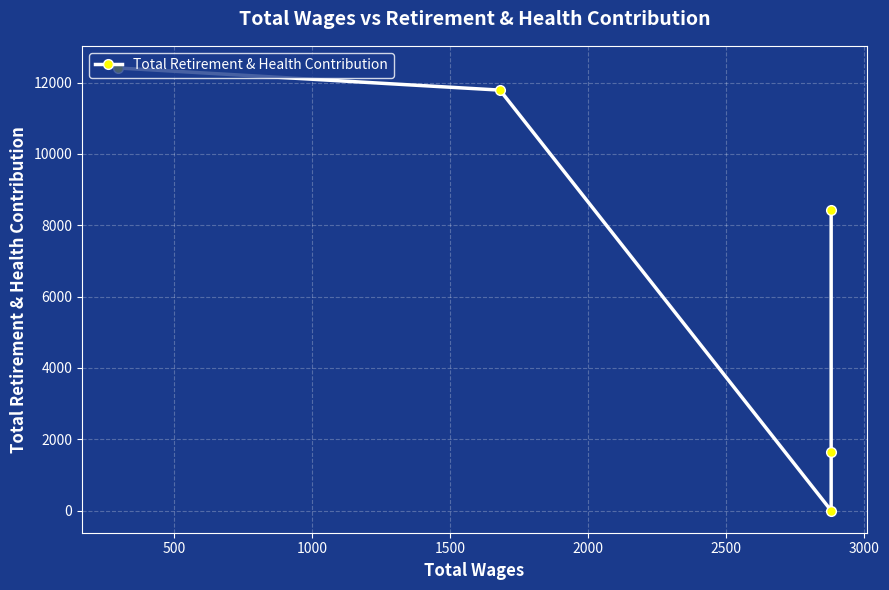

The value at 1000 is 5425. True or false?

False